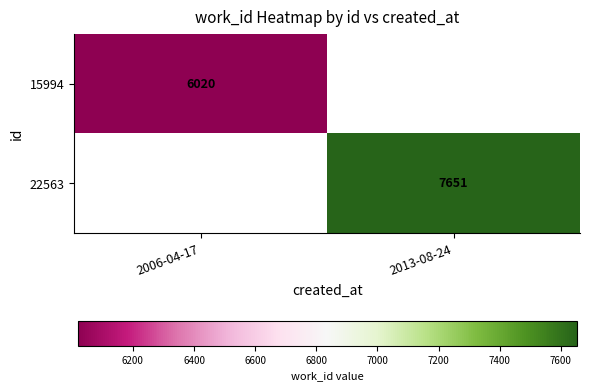

Is it true that 15994 equals 3476 at 2006-04-17?

False